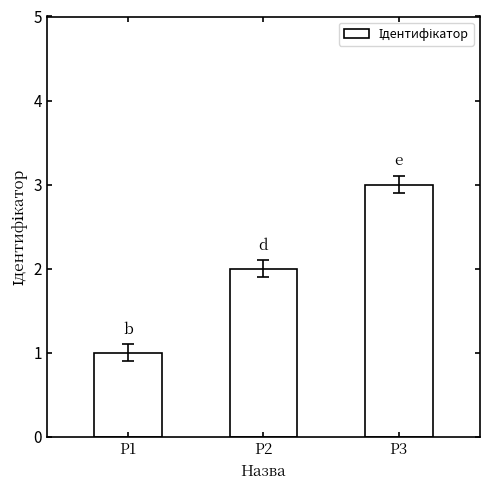

Rank the categories by value from highest to lowest.

P3, P2, P1